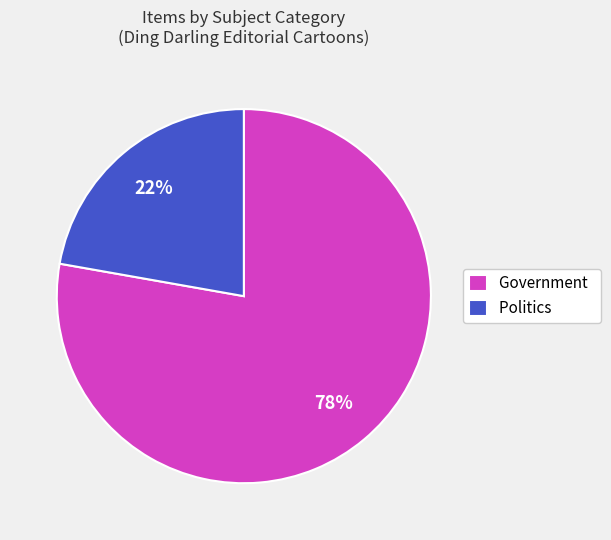

Is there any slice that represents more than half of the pie?

Yes